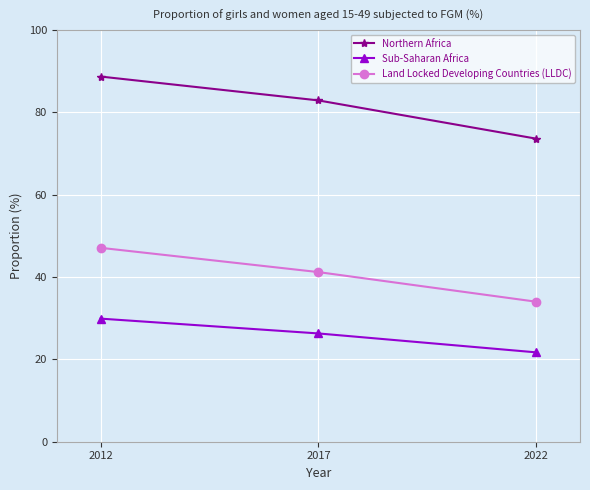

How many lines are shown in the chart?

3